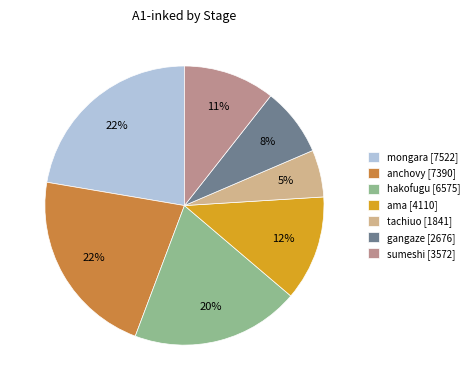

To the nearest percent, what portion does ama represent?

12%